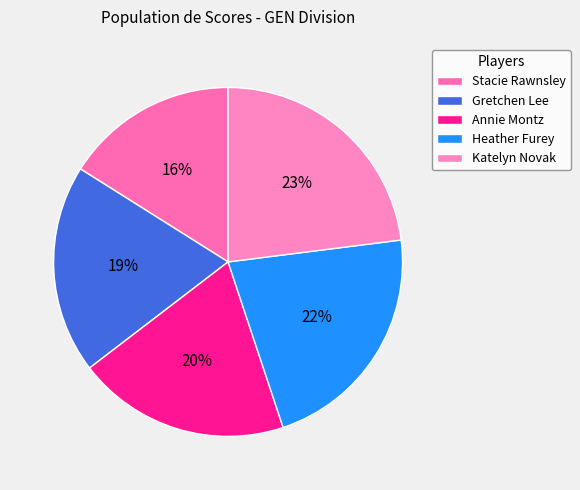

Between Gretchen Lee and Heather Furey, which is larger?

Heather Furey